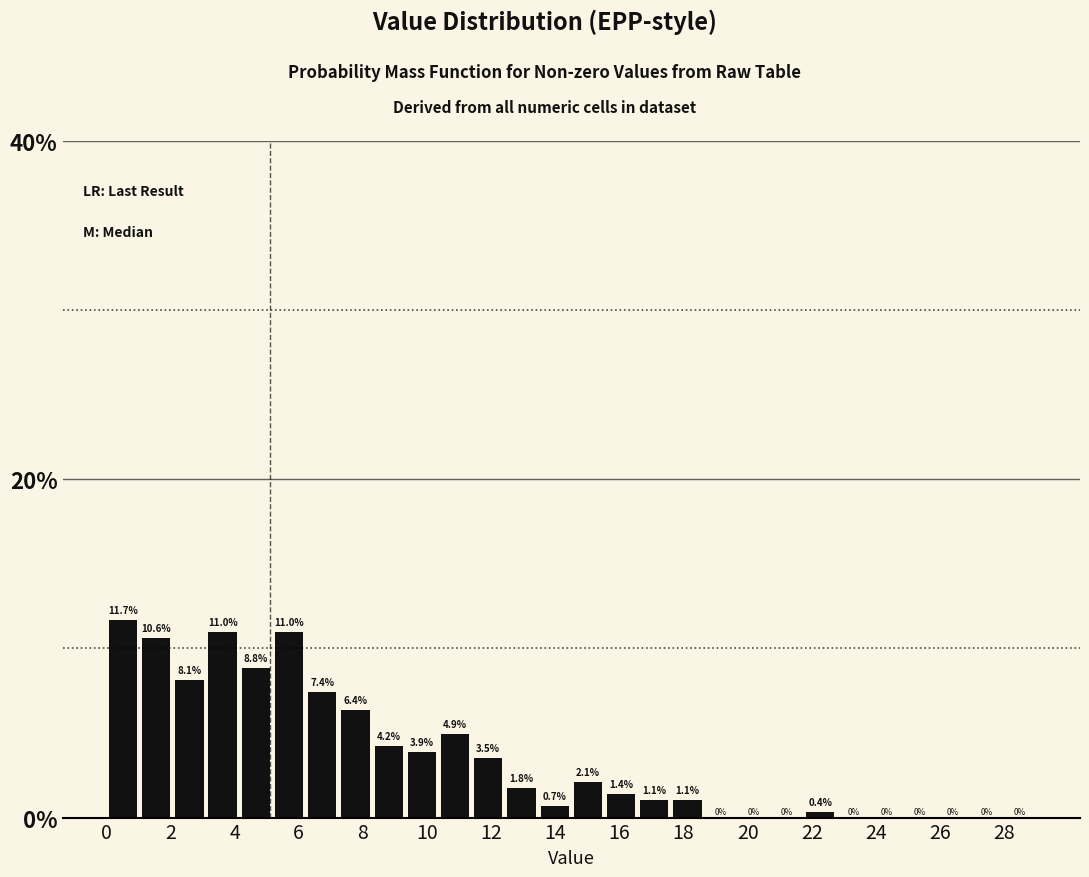

Reading left to right, list every bar in this chart as the range it spans on the x-axis followed by its height. The bar edges are not printed on the chart, so give them approximately, as read against the axis.

0.0 to 1.0: 11.7
1.0 to 2.0: 10.6
2.0 to 3.2: 8.1
3.2 to 4.2: 11.0
4.2 to 5.2: 8.8
5.2 to 6.2: 11.0
6.2 to 7.2: 7.4
7.2 to 8.2: 6.4
8.2 to 9.4: 4.2
9.4 to 10.4: 3.9
10.4 to 11.4: 4.9
11.4 to 12.4: 3.5
12.4 to 13.4: 1.8
13.4 to 14.6: 0.7
14.6 to 15.6: 2.1
15.6 to 16.6: 1.4
16.6 to 17.6: 1.1
17.6 to 18.6: 1.1
18.6 to 19.6: 0.0
19.6 to 20.8: 0.0
20.8 to 21.8: 0.0
21.8 to 22.8: 0.4
22.8 to 23.8: 0.0
23.8 to 24.8: 0.0
24.8 to 25.8: 0.0
25.8 to 27.0: 0.0
27.0 to 28.0: 0.0
28.0 to 29.0: 0.0